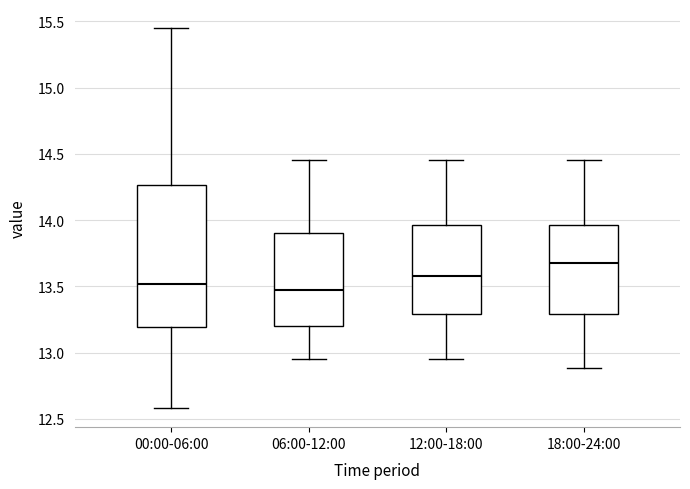

Where is the upper edge of the box for 00:00-06:00 on the y-axis? The values are not printed on the chart, so give them approximately, as read against the axis.

14.25